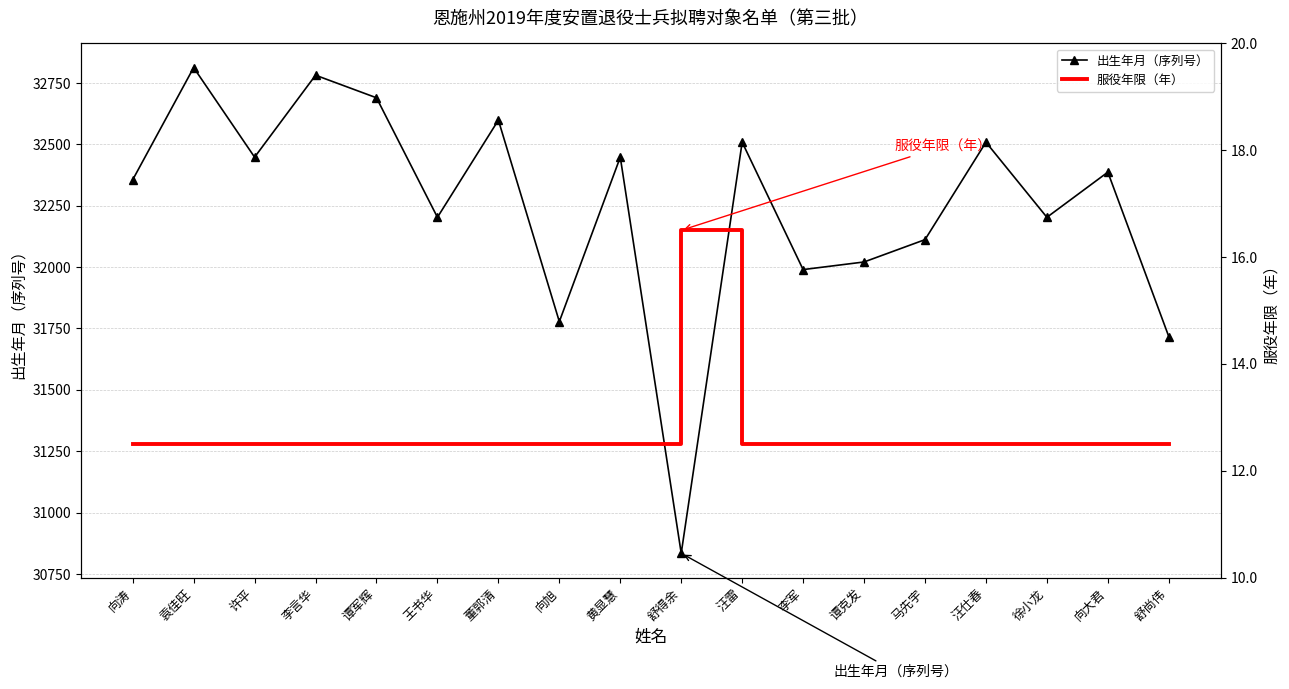

Reading left to right, extract all data points from this chart.

出生年月（序列号）: 向涛=32356.0	袁佳旺=32813.0	许平=32448.0	李言华=32782.0	谭军辉=32690.0	王书华=32203.0	董郭清=32599.0	向旭=31778.0	黄显慧=32448.0	舒得余=30834.0	汪雷=32509.0	李军=31990.0	谭克发=32021.0	马先宇=32112.0	汪仕春=32509.0	徐小龙=32203.0	向大君=32387.0	舒尚伟=31717.0
服役年限（年）: 向涛=12.5	袁佳旺=12.5	许平=12.5	李言华=12.5	谭军辉=12.5	王书华=12.5	董郭清=12.5	向旭=12.5	黄显慧=12.5	舒得余=16.5	汪雷=12.5	李军=12.5	谭克发=12.5	马先宇=12.5	汪仕春=12.5	徐小龙=12.5	向大君=12.5	舒尚伟=12.5